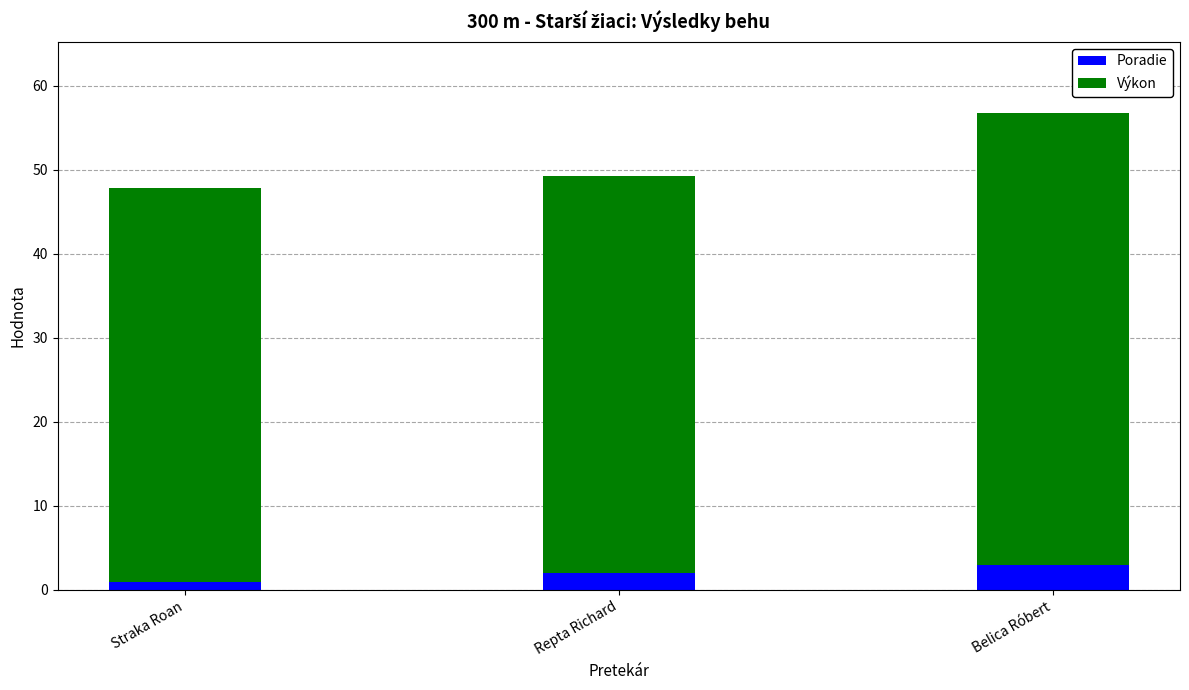

How many values in the Poradie series are below 2?

1